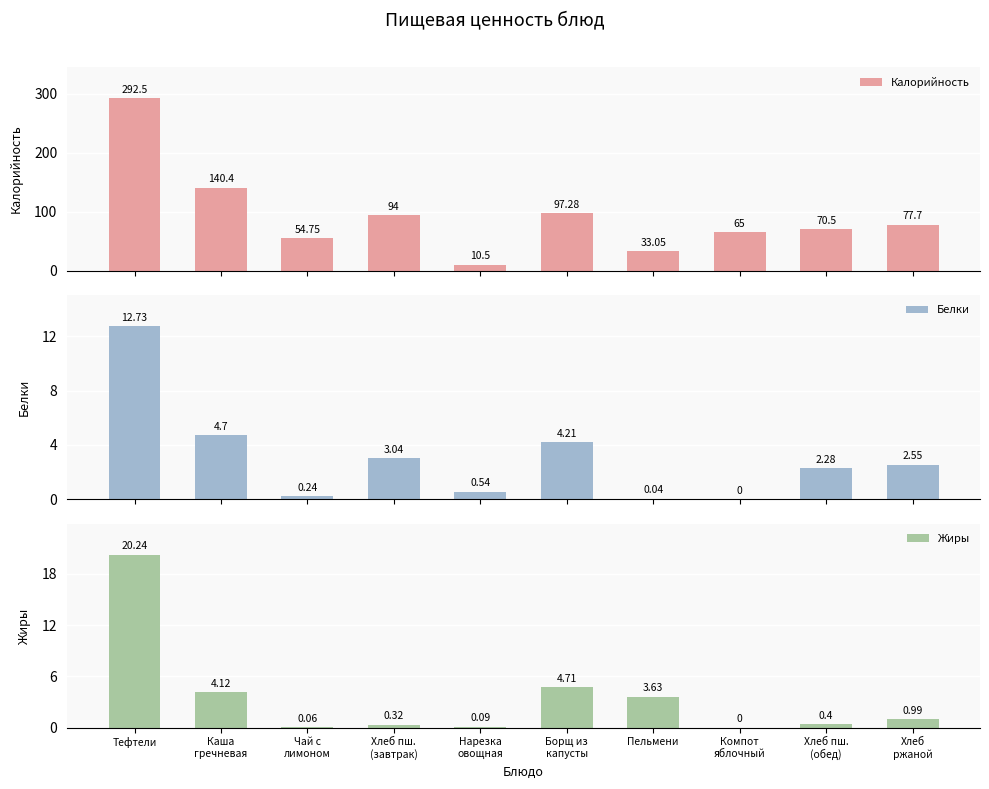

Reading left to right, extract all data points from this chart.

Калорийность: 292.5	140.4	54.8	94.0	10.5	97.3	33.0	65.0	70.5	77.7
Белки: 12.7	4.7	0.2	3.0	0.5	4.2	0.0	0.0	2.3	2.5
Жиры: 20.2	4.1	0.1	0.3	0.1	4.7	3.6	0.0	0.4	1.0